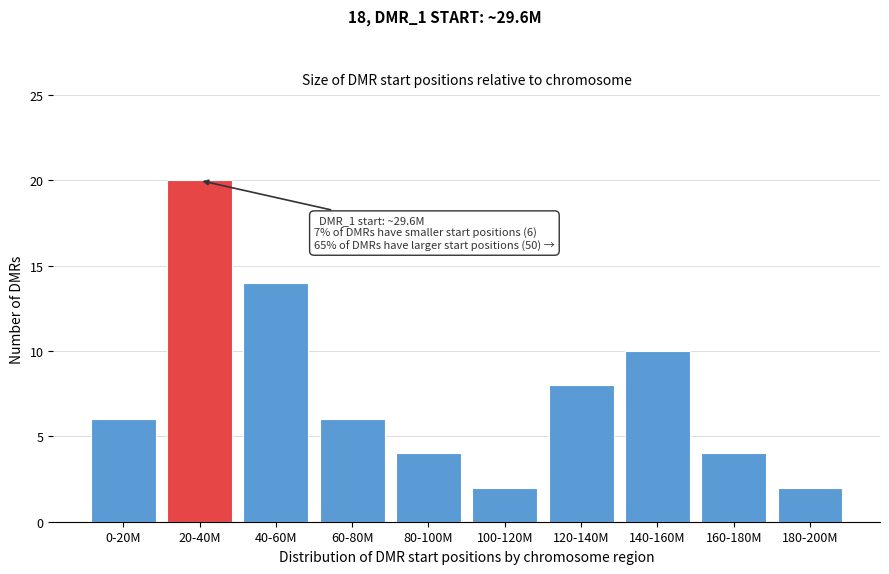

Reading left to right, what are all the values shown in this chart?

6	20	14	6	4	2	8	10	4	2